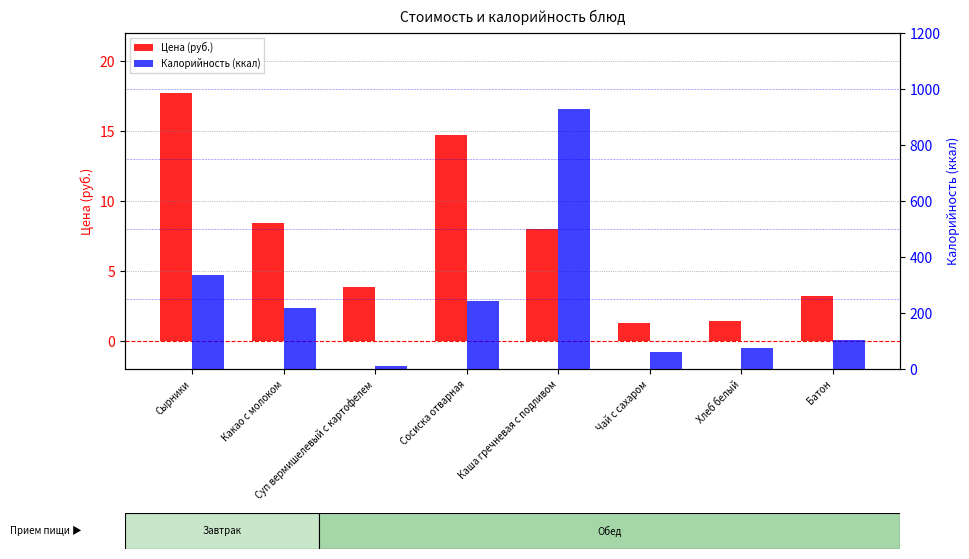

At which label does Калорийность (ккал) first exceed 219?

Сырники